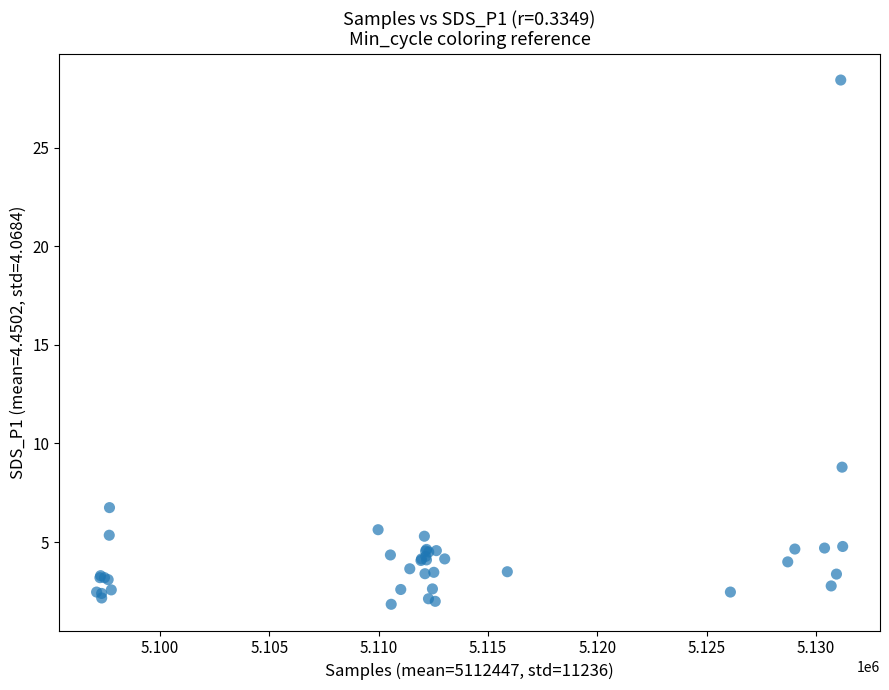

What Y value in the scatter plot is closest to 15?

8.8